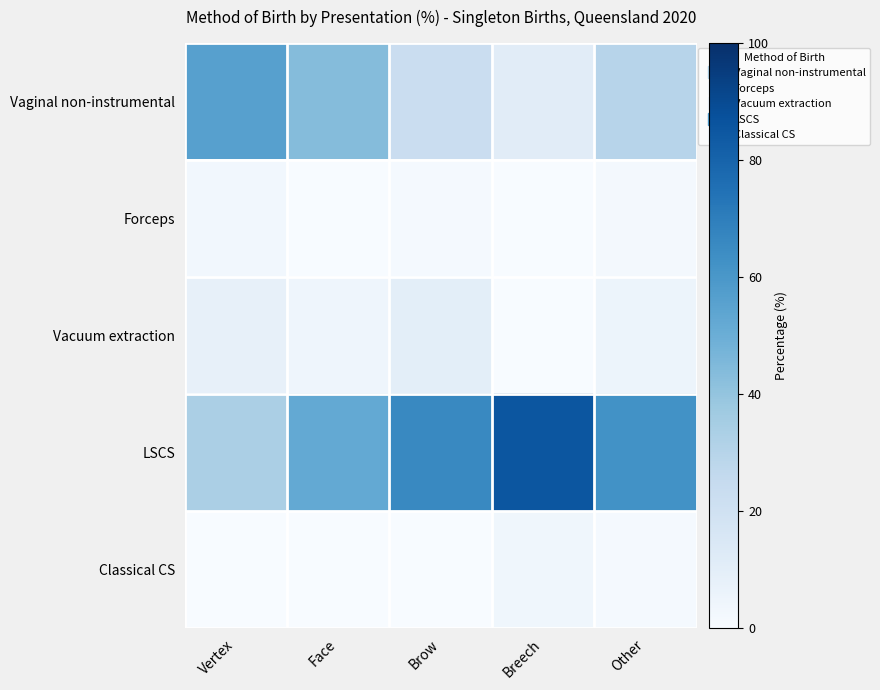

Which category has the lowest value across all series?

Face